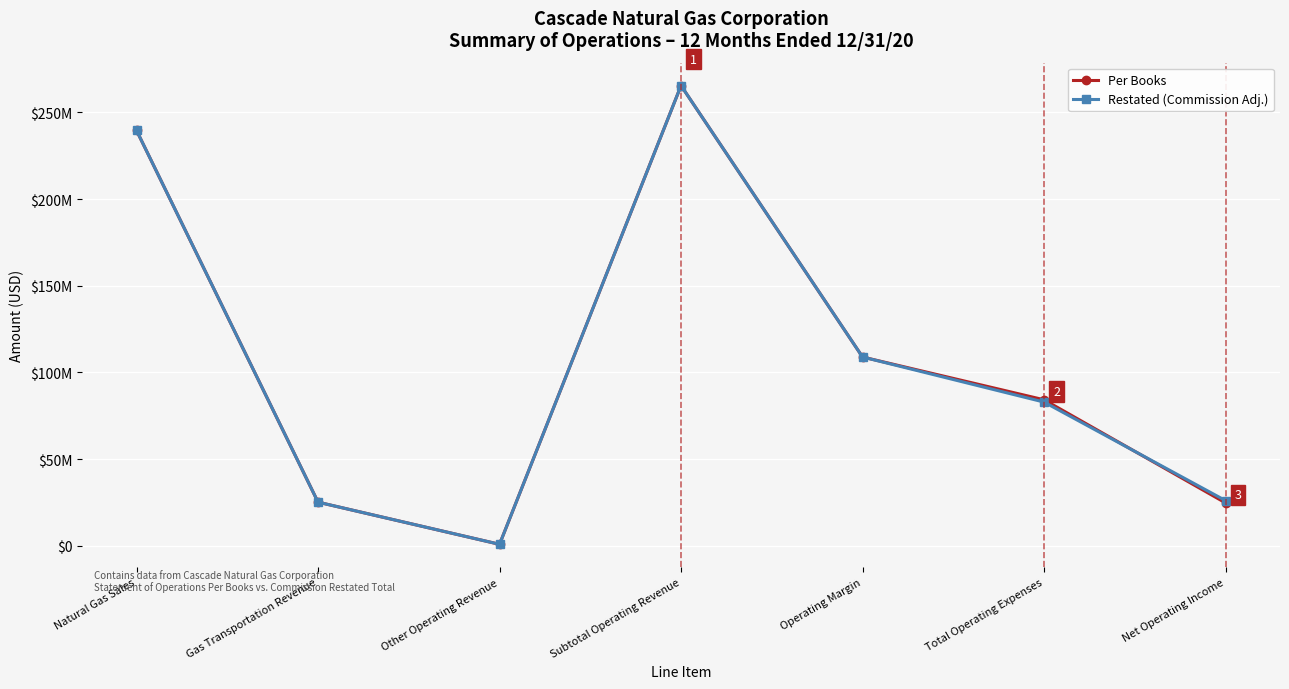

Reading left to right, extract all data points from this chart.

Per Books: 239620241	25108663	783349	265512253	108879718	84195804	24683914
Restated (Commission Adj.): 239620241	25108663	783349	265512253	108879718	82866905	26012813